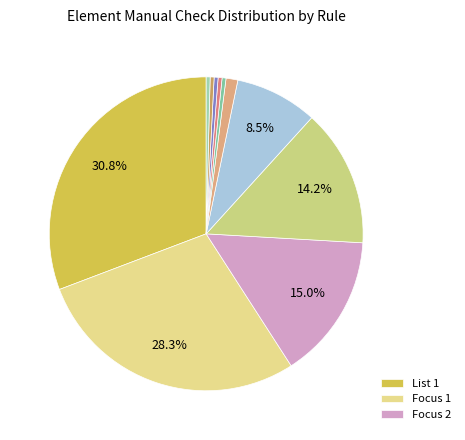

To the nearest percent, what is the difference between the largest and smallest slice percentages?

30%